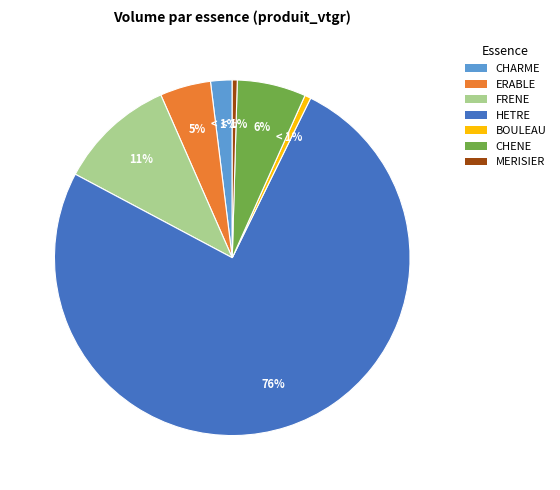

Which slice is the largest?

HETRE